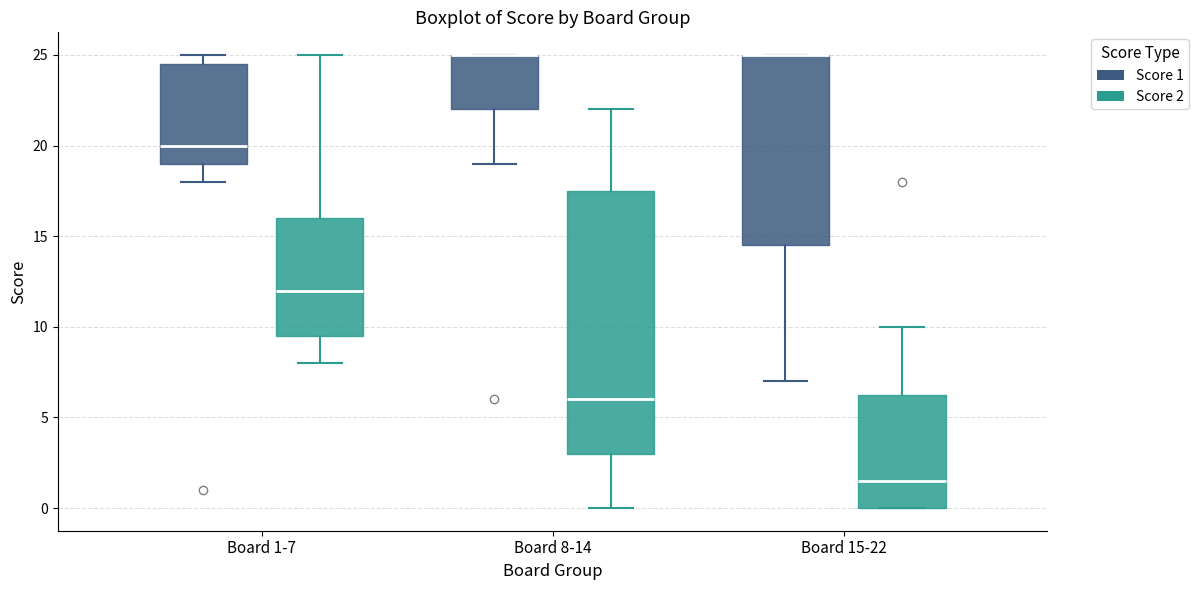

Reading left to right, read every box against the y-axis: the position of its median line, the range the box covers, and the ends of its whiskers. The values are not printed on the chart, so give them approximately, as read against the axis.

Board 1-7 (Score 1): median 20.0, box 19.0 to 24.5, whiskers 18.0 to 25.0
Board 1-7 (Score 2): median 12.0, box 9.5 to 16.0, whiskers 8.0 to 25.0
Board 8-14 (Score 1): median 25.0 (drawn on the box's upper edge), box 22.0 to 25.0, whiskers 19.0 to 25.0
Board 8-14 (Score 2): median 6.0, box 3.0 to 17.5, whiskers 0.0 to 22.0
Board 15-22 (Score 1): median 25.0 (drawn on the box's upper edge), box 14.5 to 25.0, whiskers 7.0 to 25.0
Board 15-22 (Score 2): median 1.5, box 0.0 to 6.5, whiskers 0.0 to 10.0